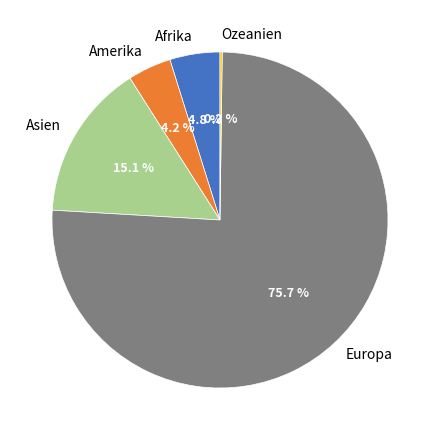

Does Amerika represent more than half of the total?

No